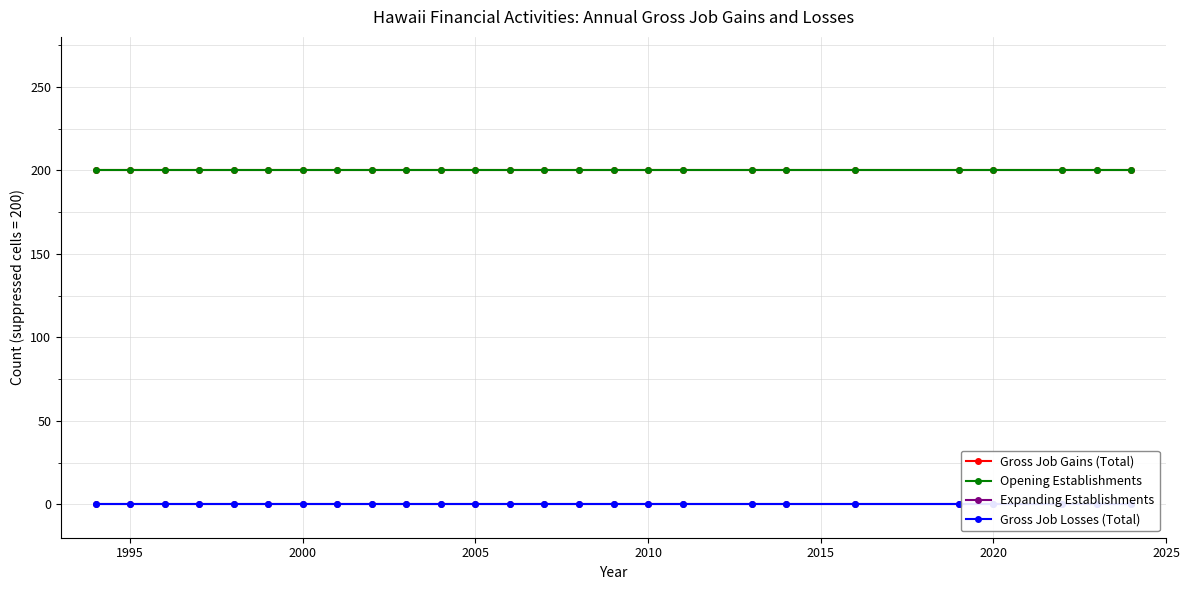

True or false: Expanding Establishments has more than 1 interior local peaks.

False